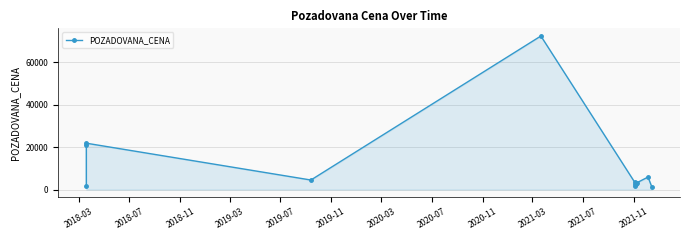

How many values are below 3400?

6